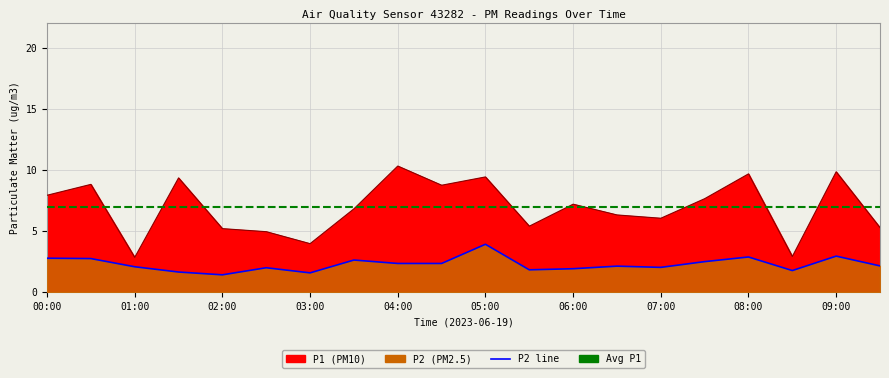

Which series has the largest total across all categories?

P1